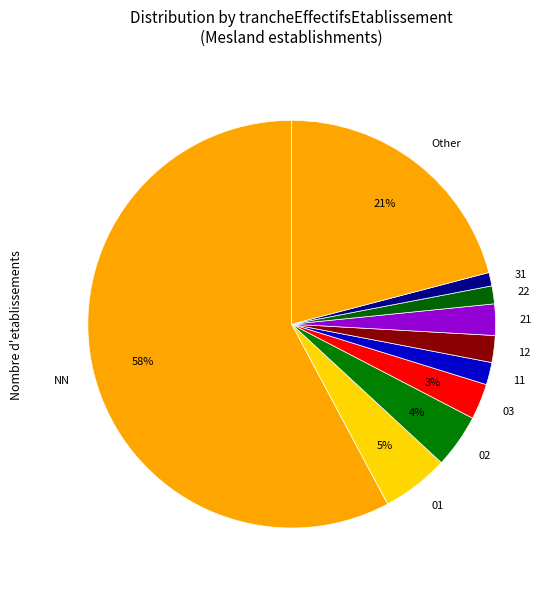

To the nearest percent, what is the average slice percentage?

10%